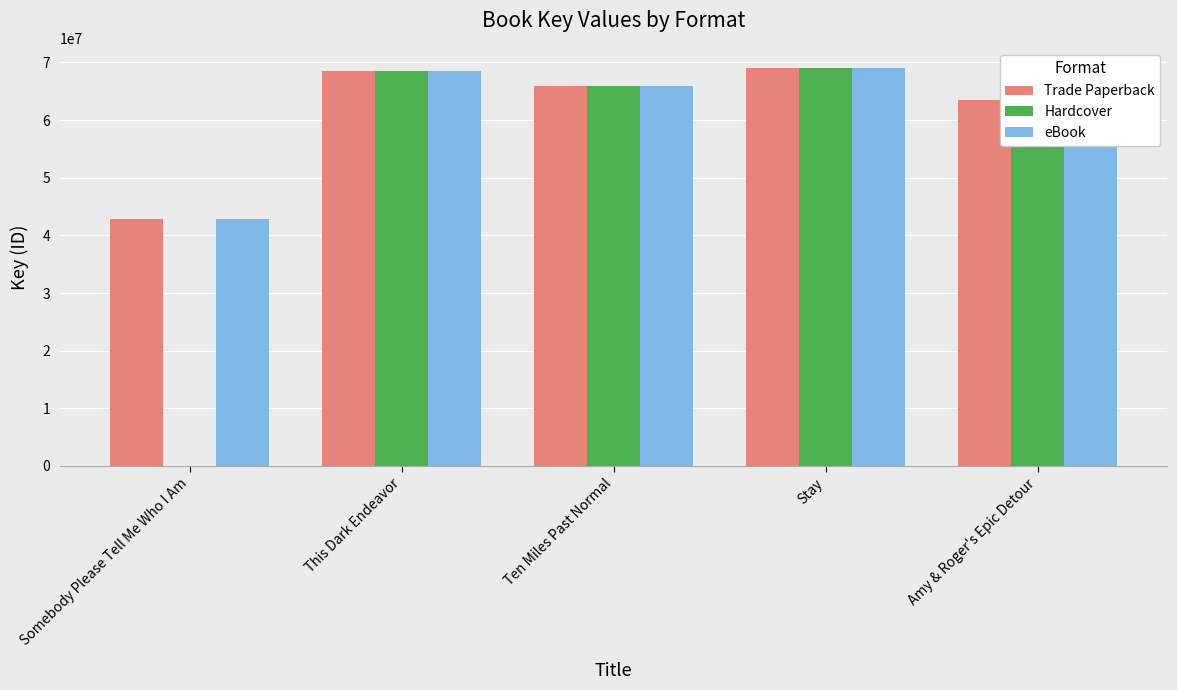

What is the total value across all series at Stay?

207241050